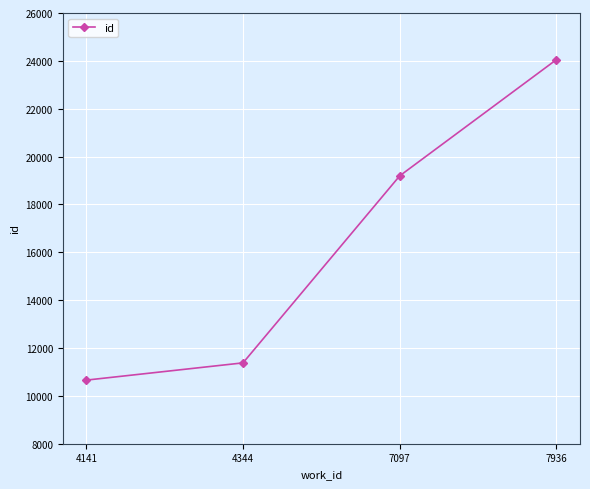

Reading left to right, extract all data points from this chart.

10658	11379	19196	24053